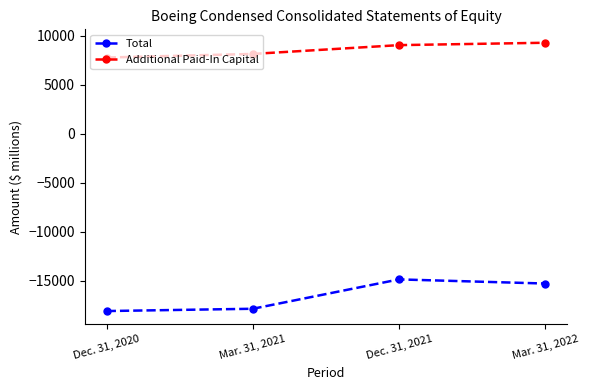

True or false: Additional Paid-In Capital and Total cross at least once.

False